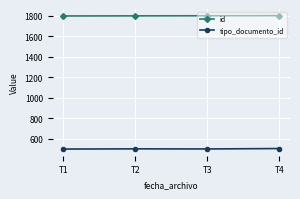

What is the spread (max minus min) of values at T3?

1299